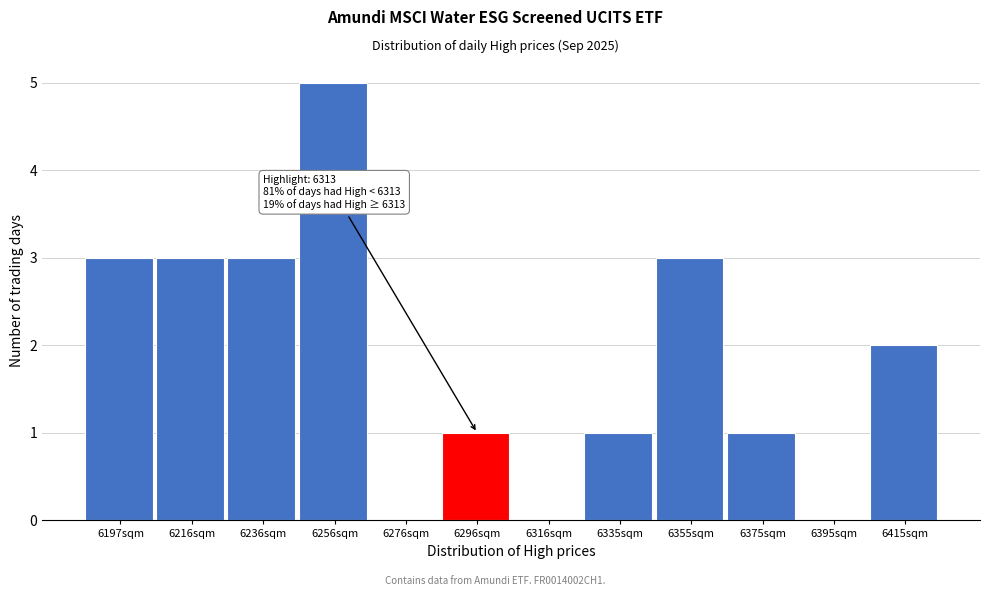

Reading left to right, transcribe all the data shown in this chart.

6197sqm=3	6216sqm=3	6236sqm=3	6256sqm=5	6276sqm=0	6296sqm=1	6316sqm=0	6335sqm=1	6355sqm=3	6375sqm=1	6395sqm=0	6415sqm=2